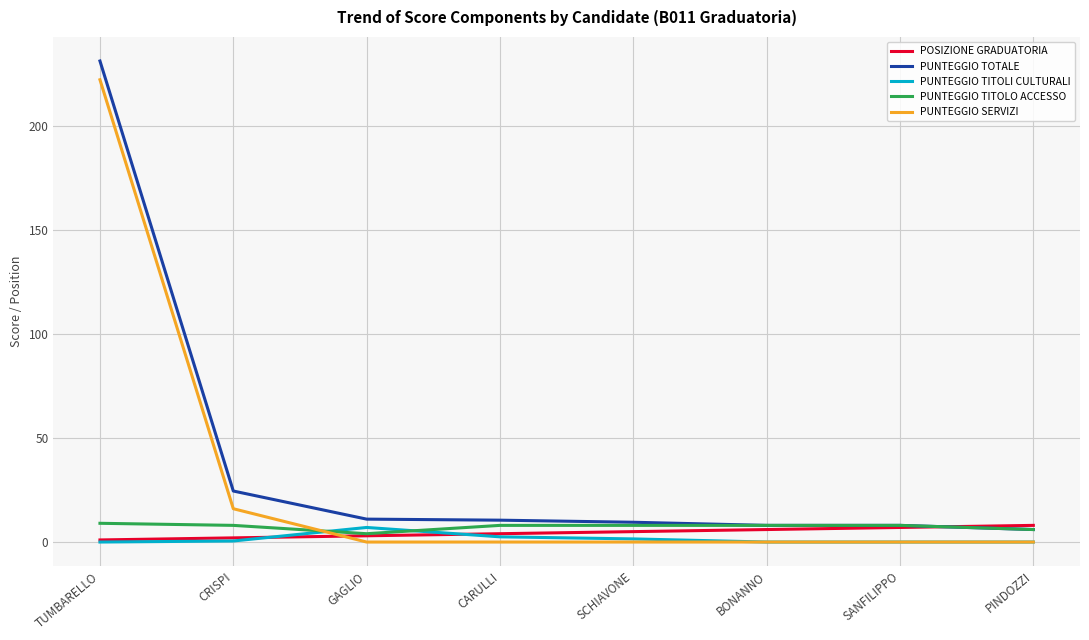

What is the total value across all series at PINDOZZI?

20.0